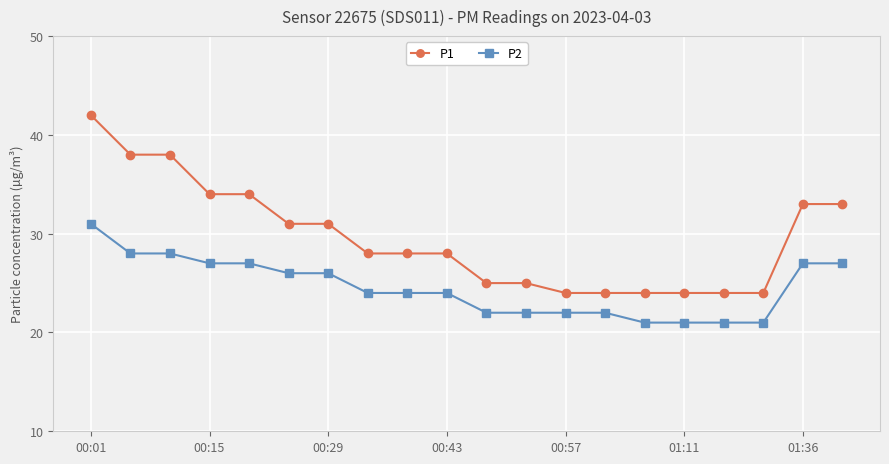

Which series has the widest spread of values?

P1